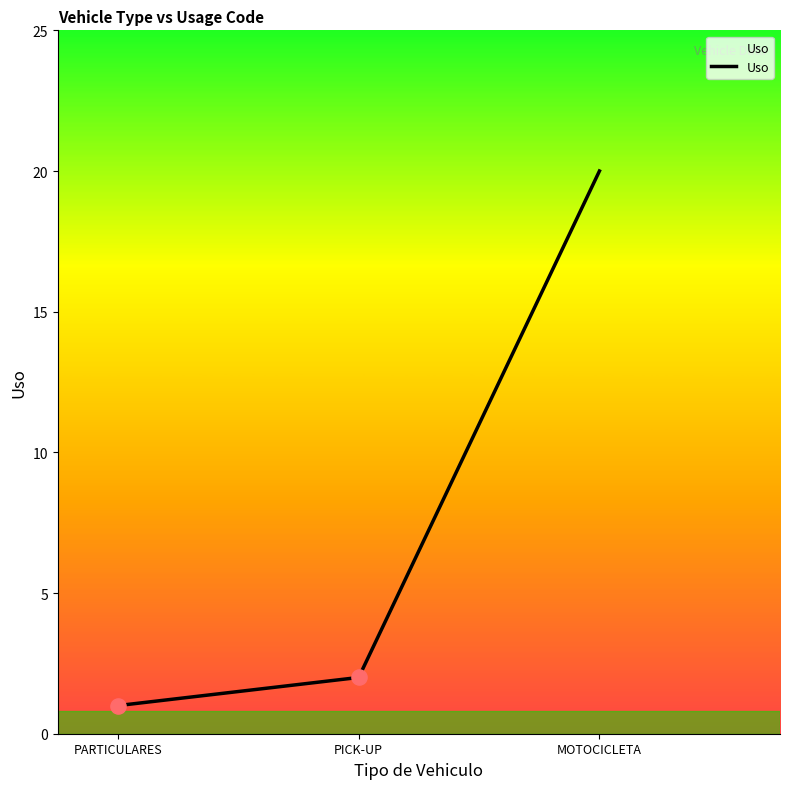

What is the change in value from PICK-UP to MOTOCICLETA?

+18